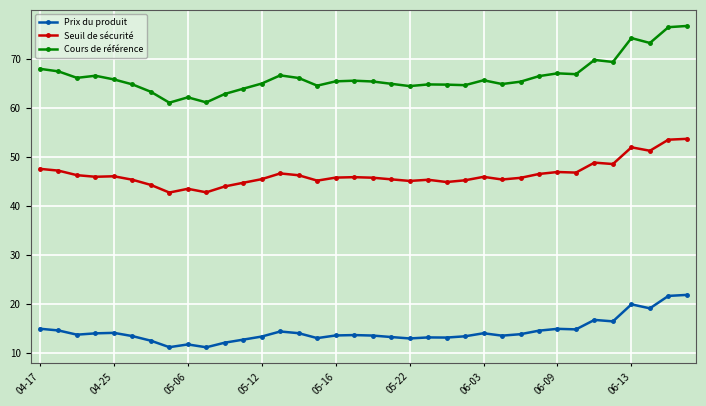

Count the number of categories in the chart.

36